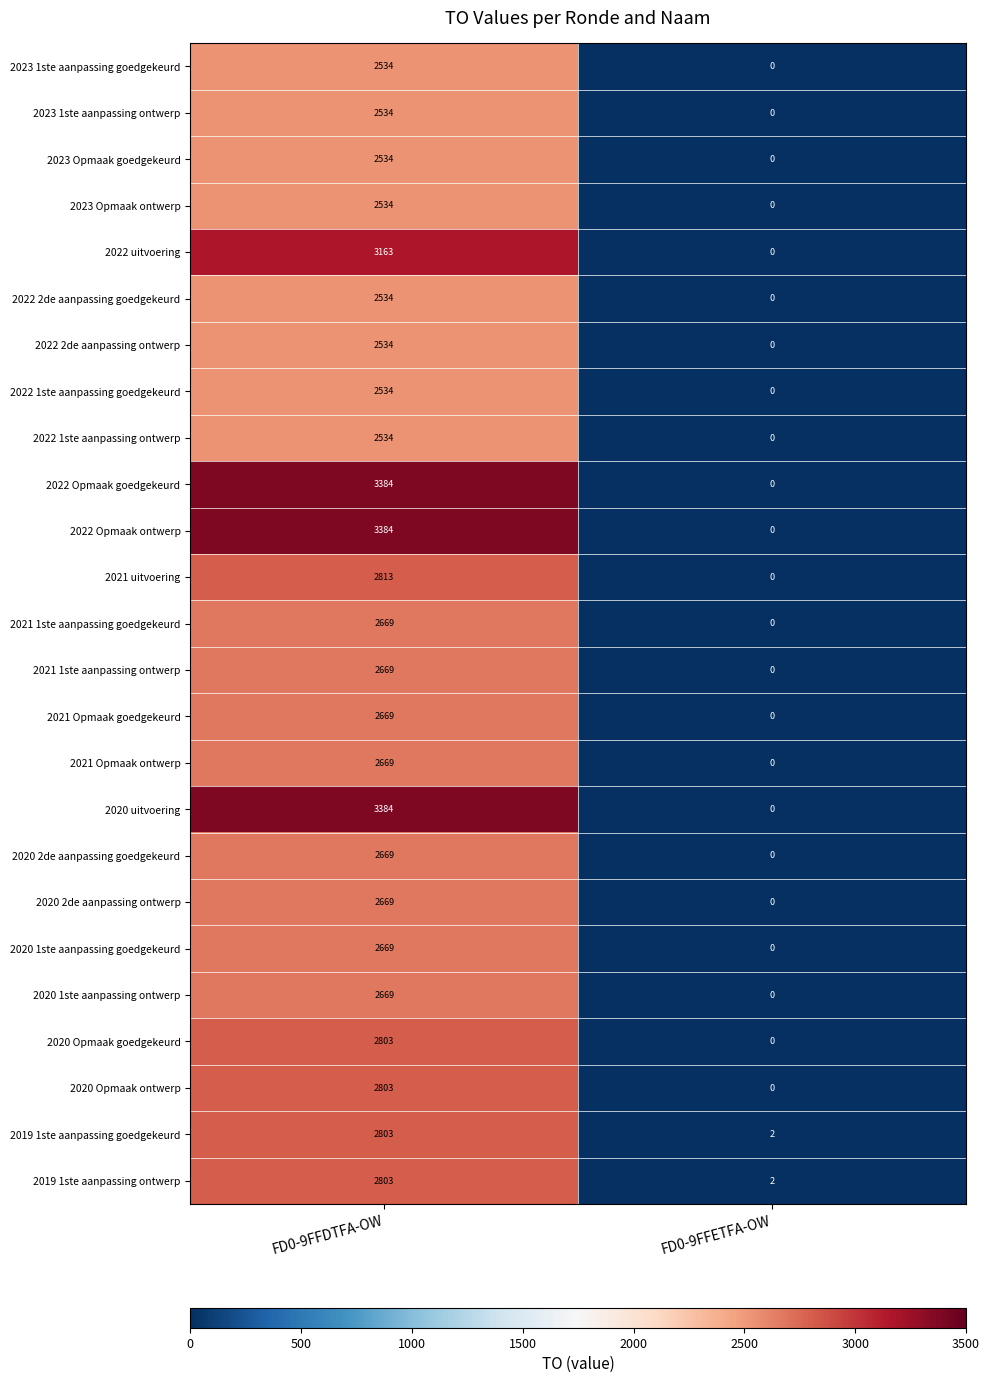

Rank the categories by 2022 2de aanpassing ontwerp value from lowest to highest.

FD0-9FFETFA-OW, FD0-9FFDTFA-OW